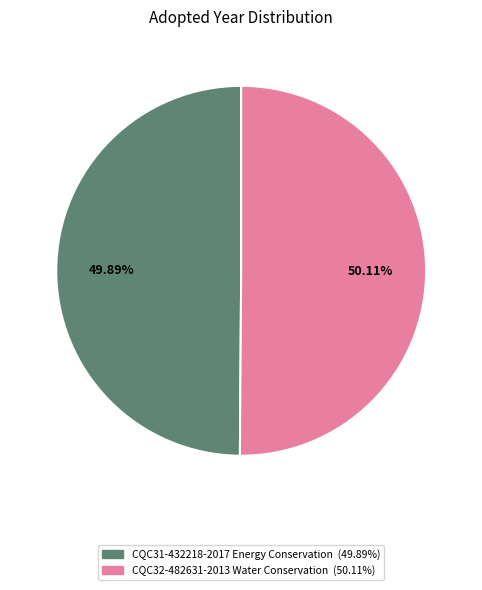

Combined, do CQC31-432218-2017 Energy Conservation and CQC32-482631-2013 Water Conservation account for over 50%?

Yes